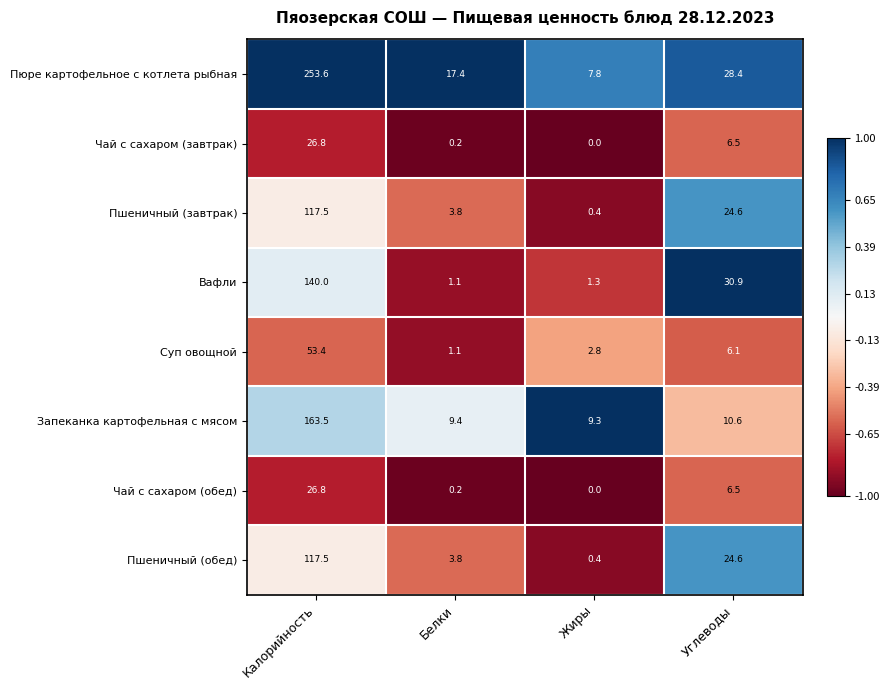

How many data points does each series have?

4